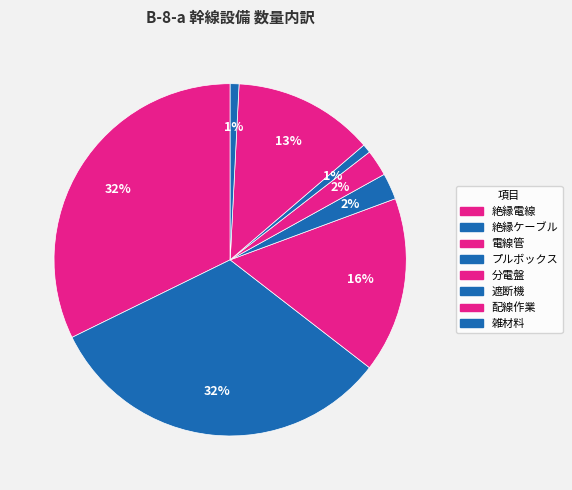

How many segments does this pie chart have?

8